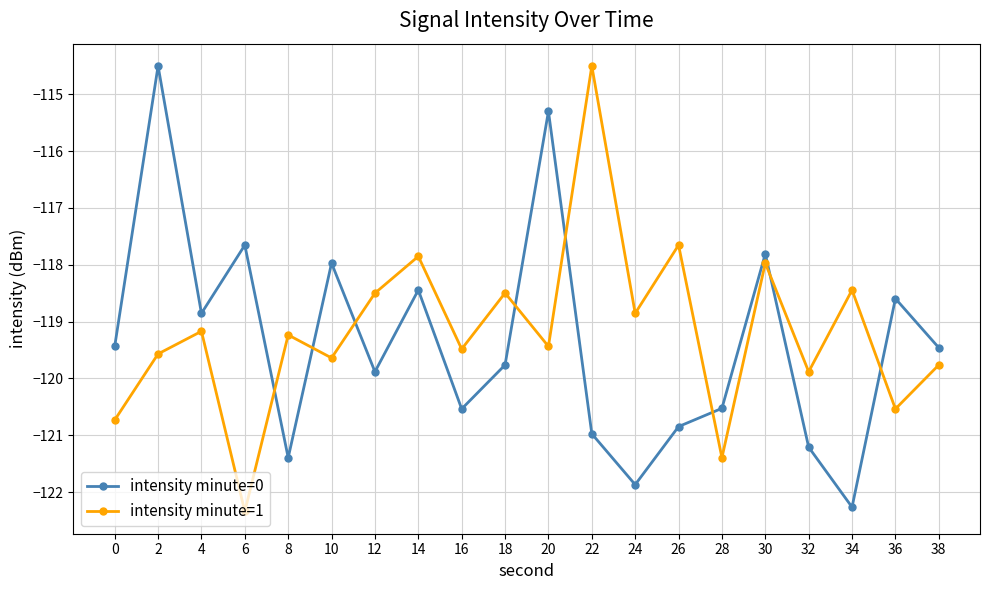

What is the minimum value shown in the chart?

-122.3